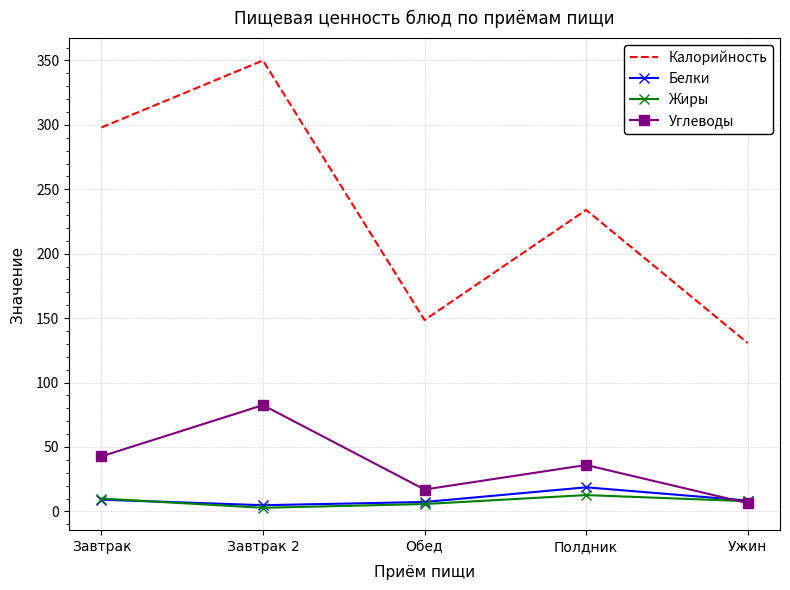

Which category has the highest value across all series?

Завтрак 2